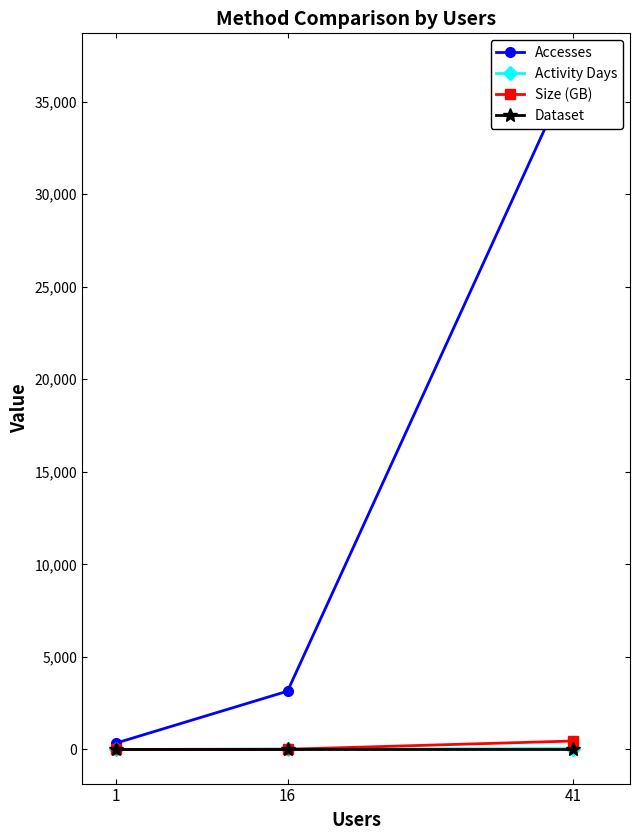

Is the value of Accesses at 16 greater than the value of Dataset at 41?

Yes